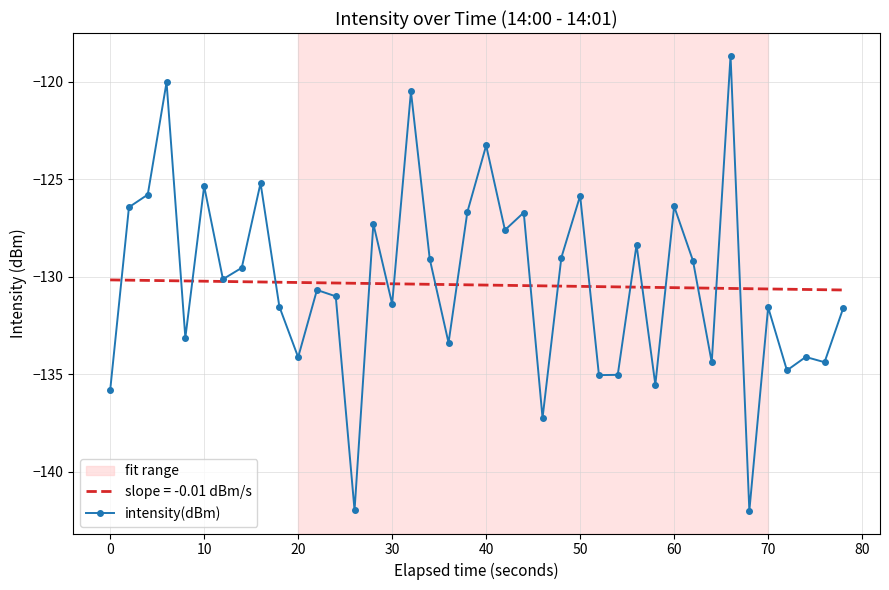

The value of intensity(dBm) at 60 is -126.4. True or false?

True